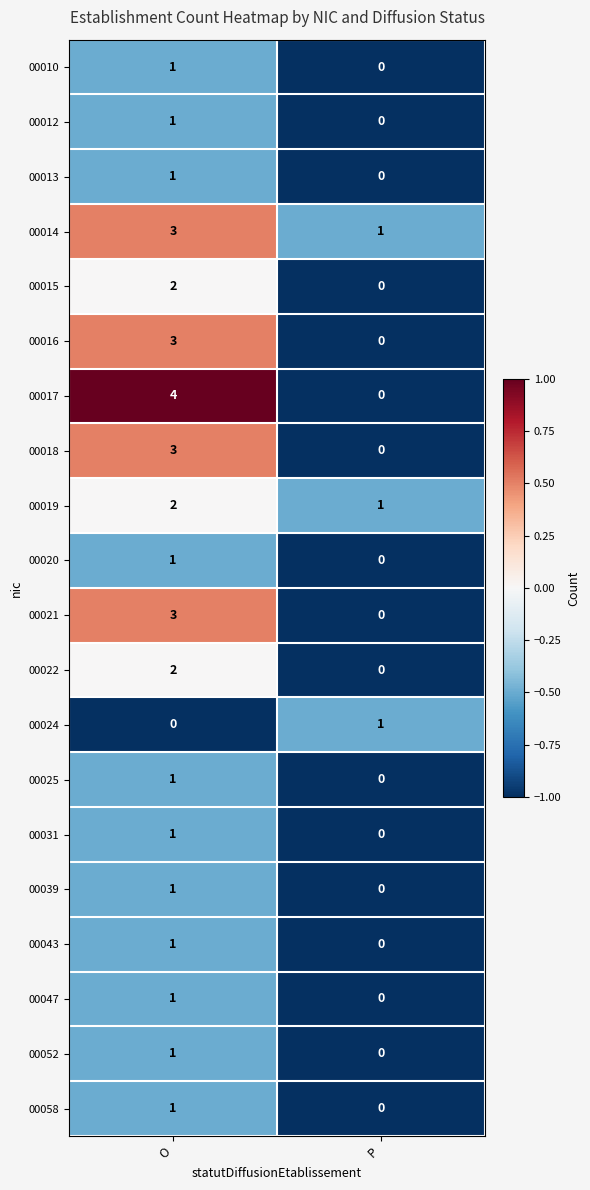

Which series has the largest range (max minus min)?

00017